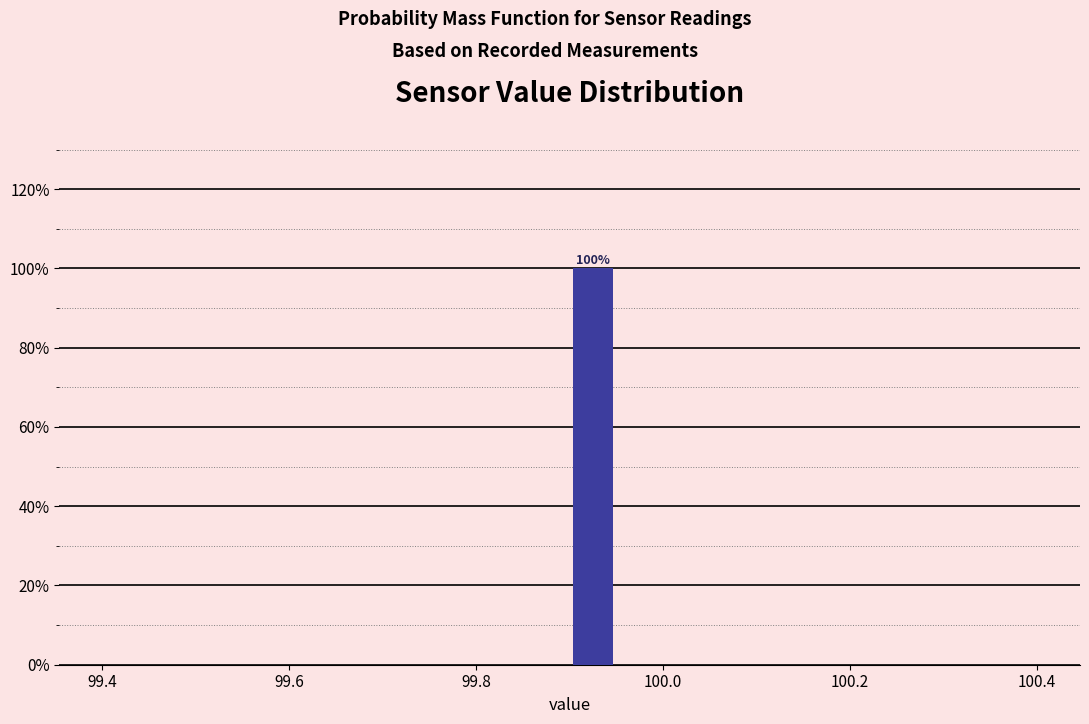

Around what value on the x-axis is the tallest bar? Give the approximate position of its centre, as read against the axis.

99.92